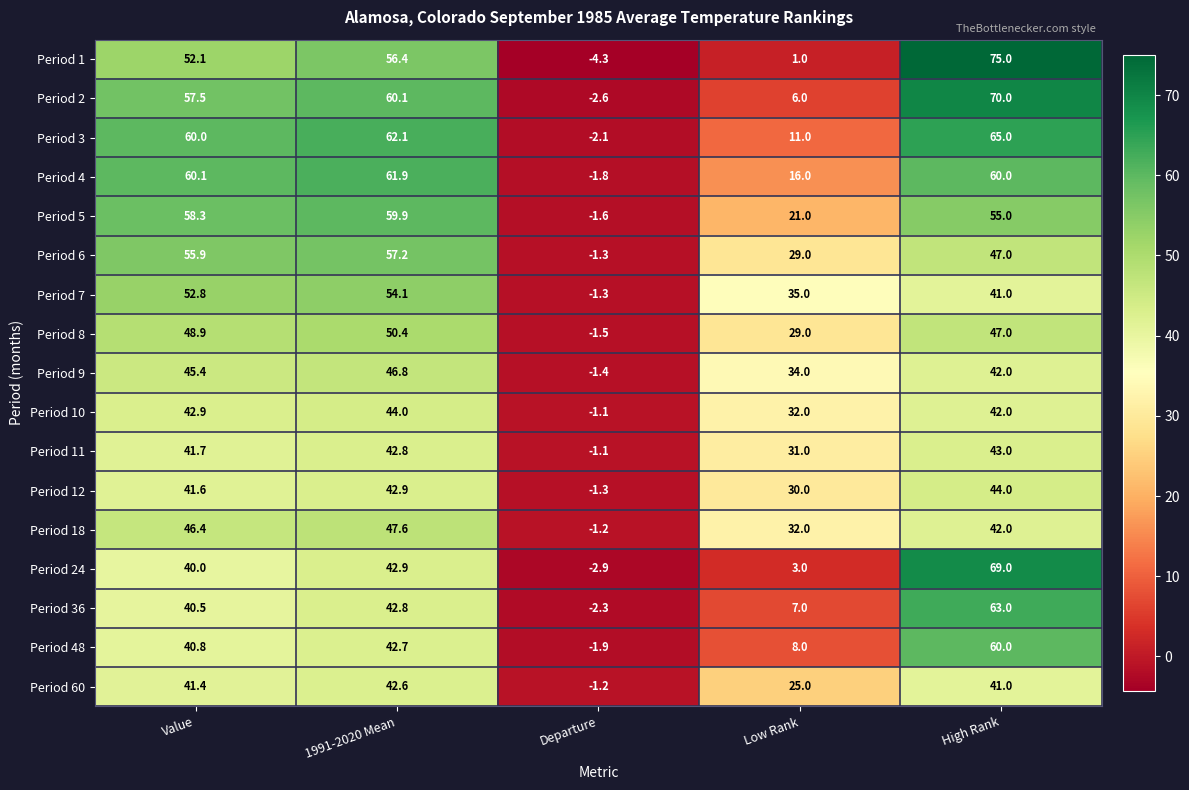

Is the value of Period 1 at Low Rank greater than the value of Period 5 at High Rank?

No